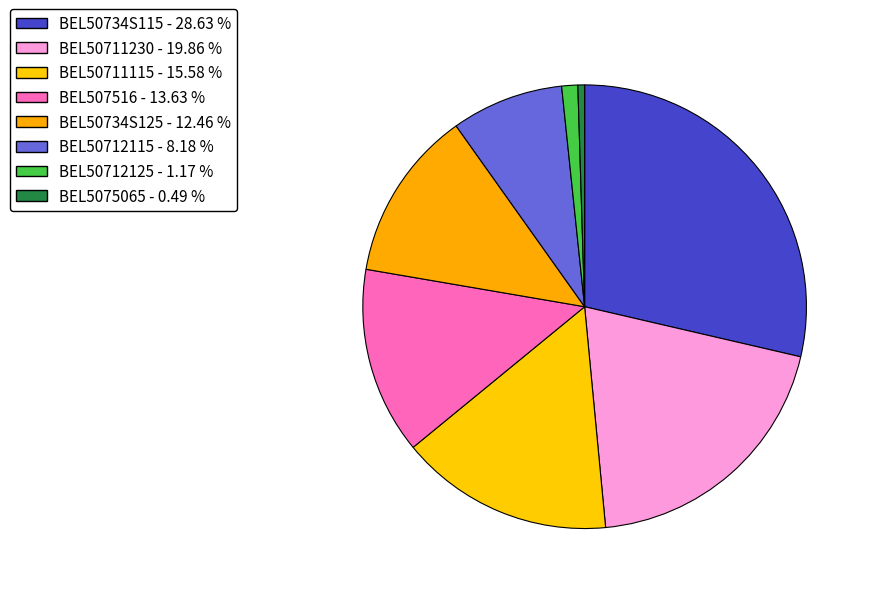

What is the total percentage of BEL50711115 and BEL5075065?

16.1%